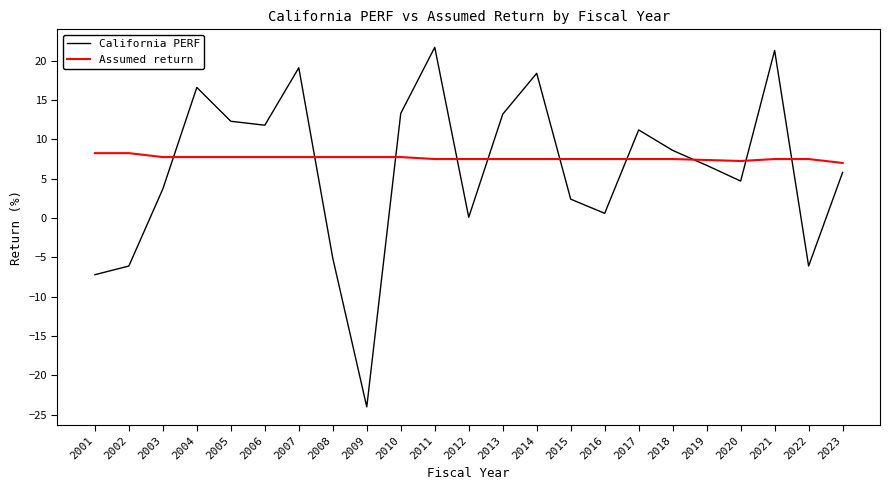

What is the difference between the maximum and minimum values in the California PERF series?

45.7